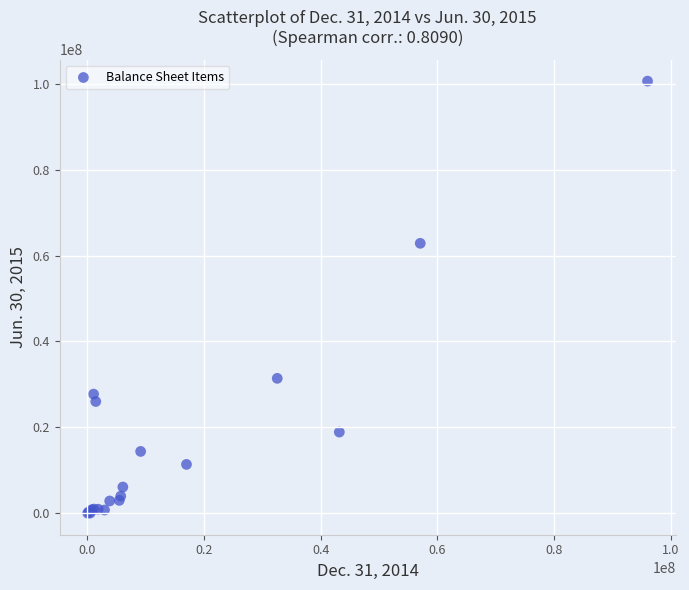

What Y value in the scatter plot is closest to 50309222?

62840377